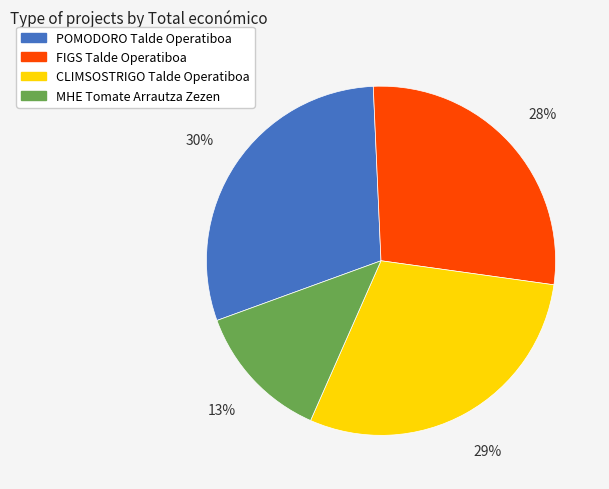

What is the ratio of the value at POMODORO Talde Operatiboa to the value at MHE Tomate Arrautza Zezen?

2.3